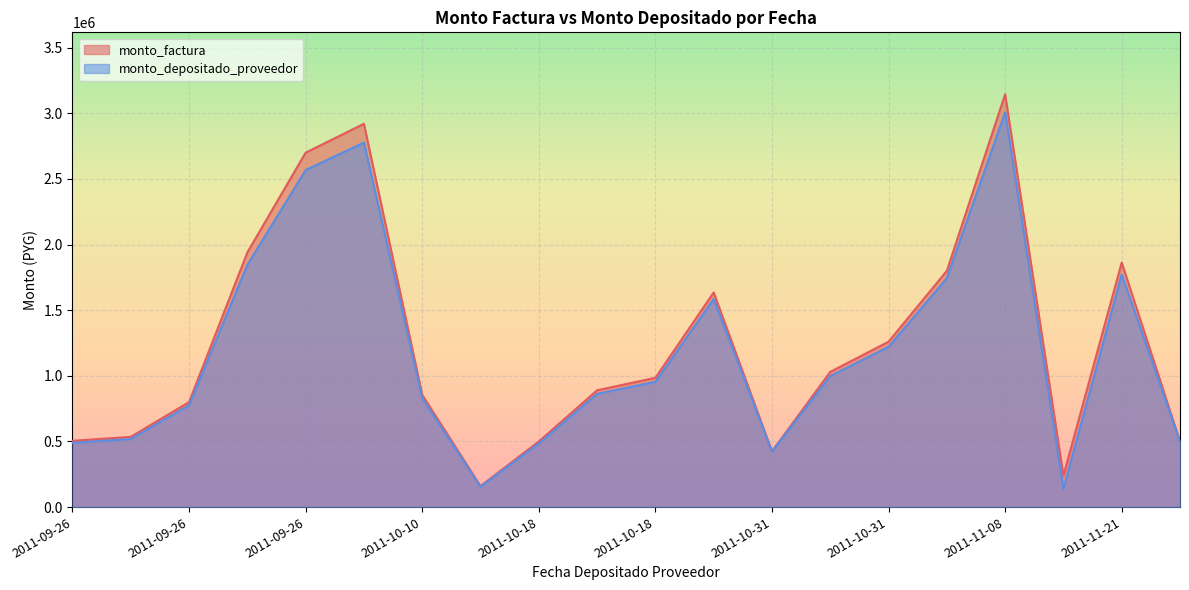

What is the difference between the monto_factura values at 2011-11-28 and 2011-11-14?

260000